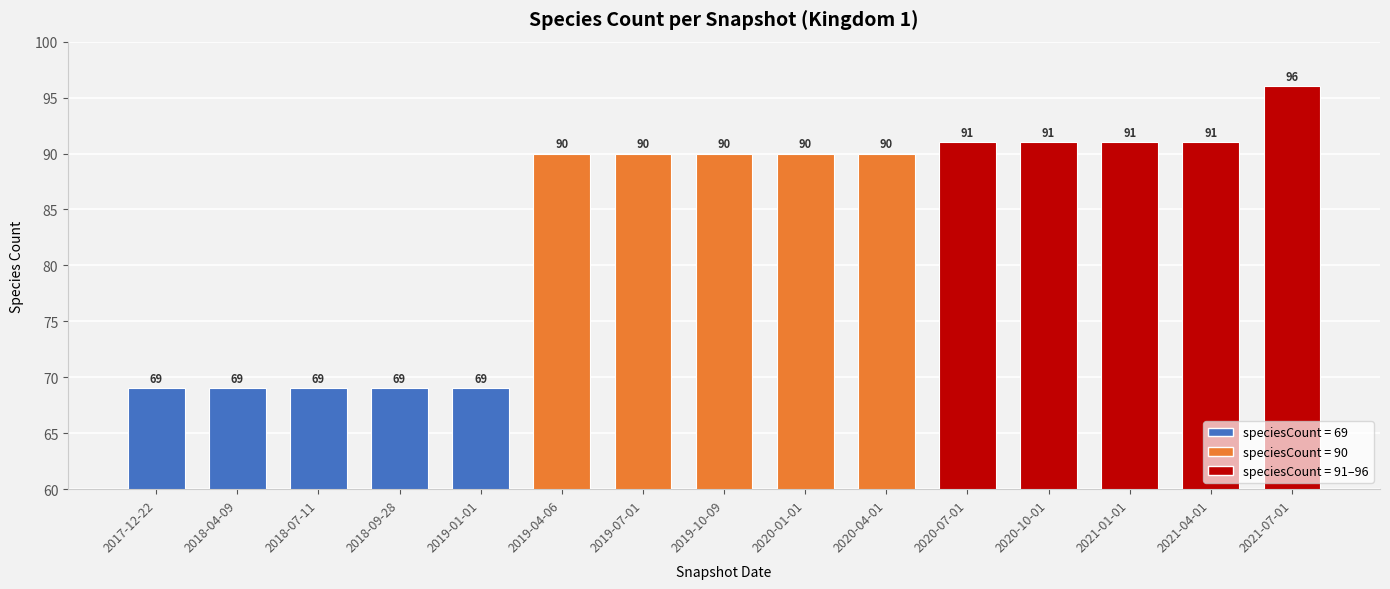

Which has a higher value, 2021-04-01 or 2019-04-06?

2021-04-01